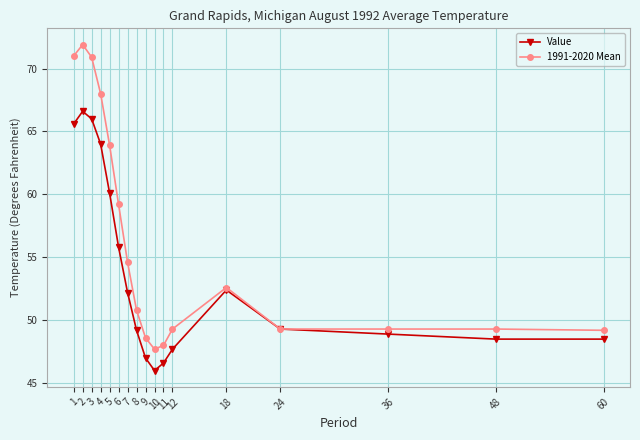

The value of 1991-2020 Mean at 8 is 50.8. True or false?

True